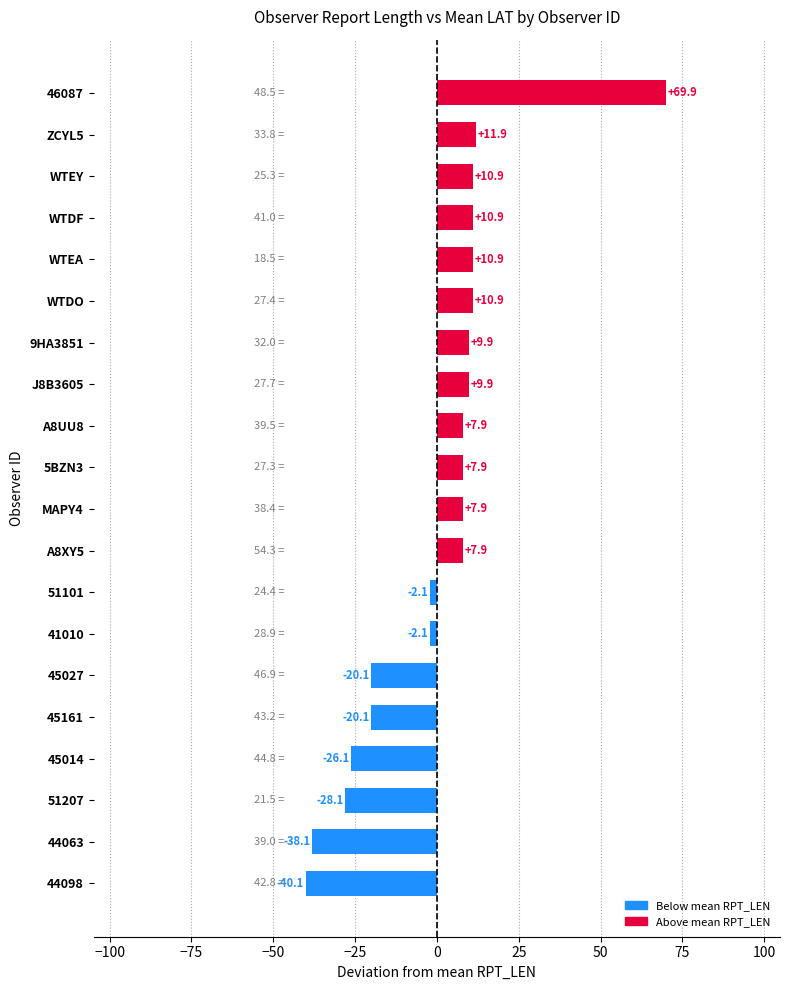

How many data points are above 7?

12